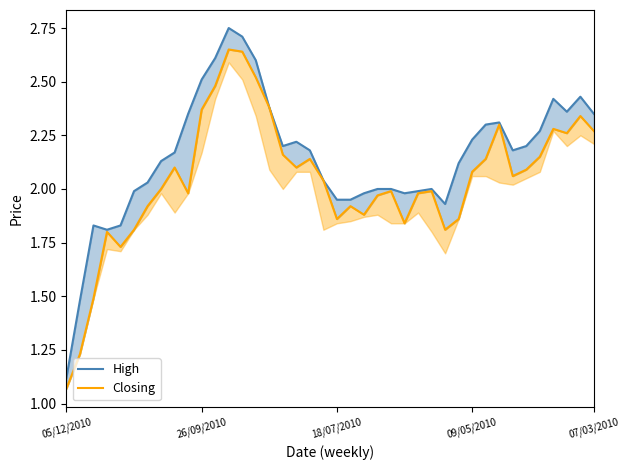

Is the value of Closing at 24 greater than the value of High at 35?

No